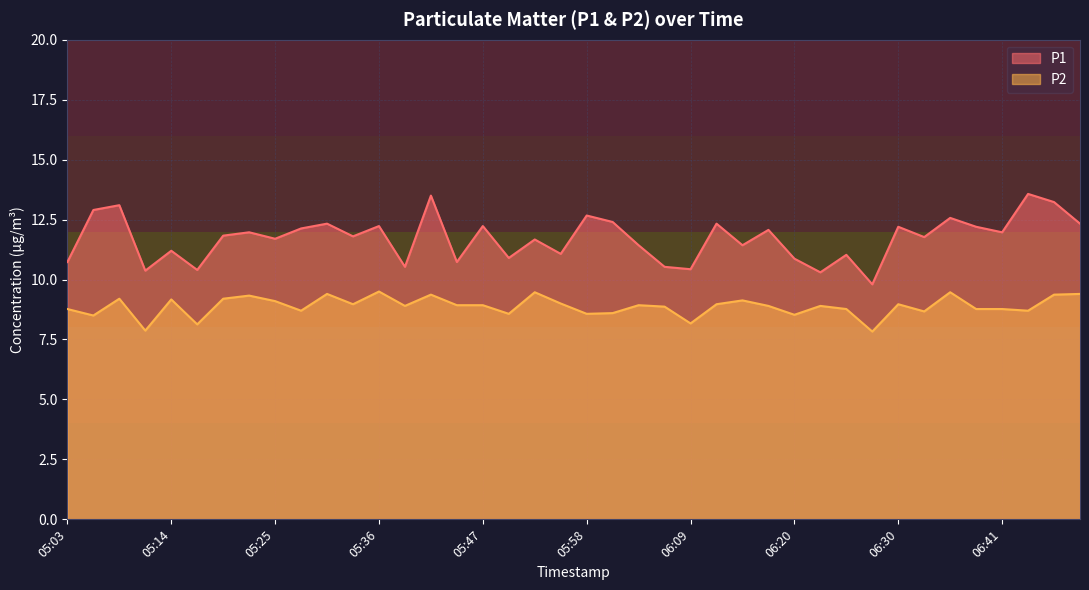

True or false: P2 and P1 cross at least once.

False